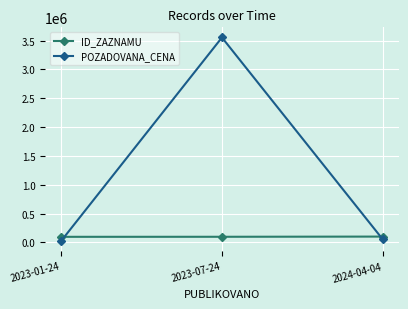

Rank the series at 2023-01-24 from highest to lowest value.

ID_ZAZNAMU, POZADOVANA_CENA